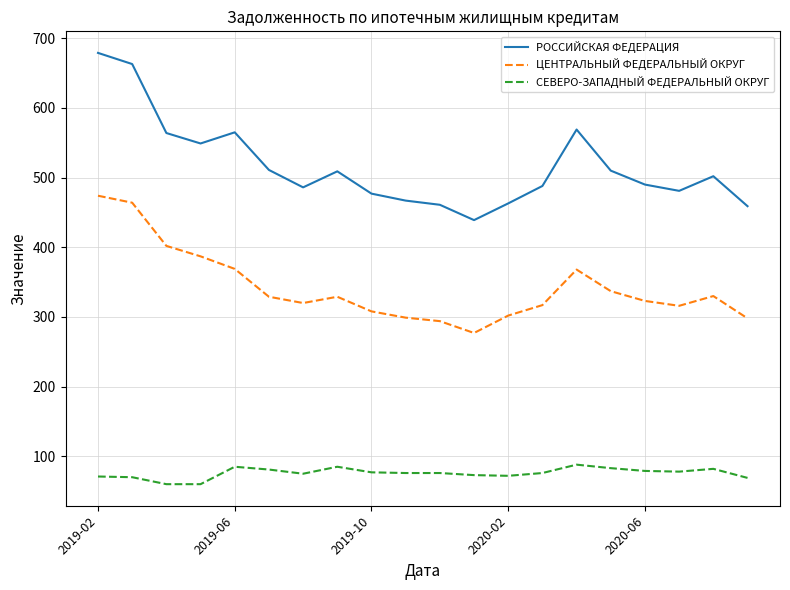

What is the sum of all РОССИЙСКАЯ ФЕДЕРАЦИЯ values?

10332